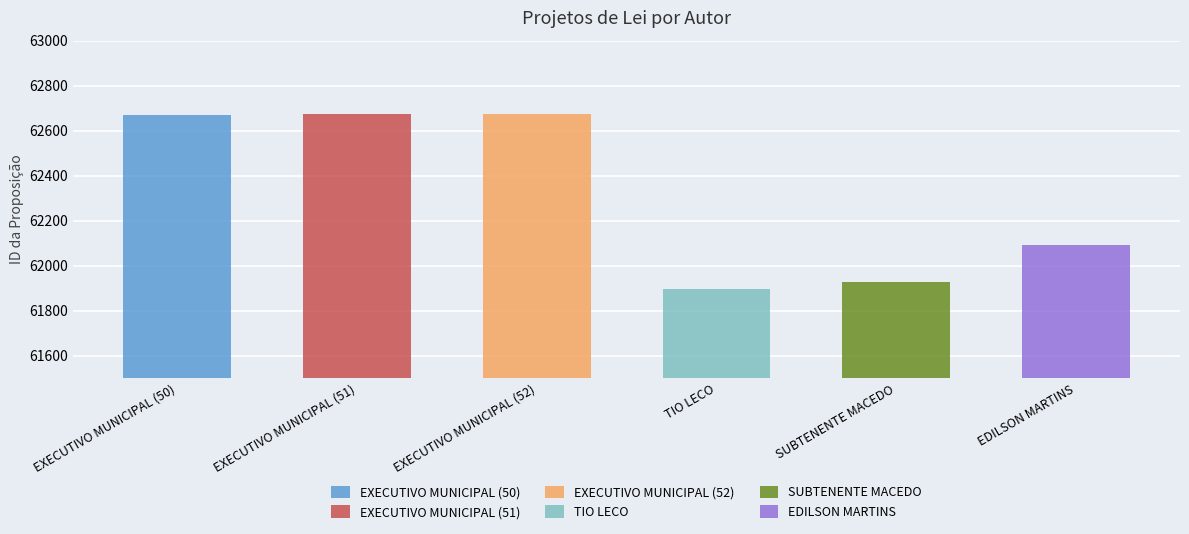

What is the sum of the values at EXECUTIVO MUNICIPAL (52) and TIO LECO?

124570